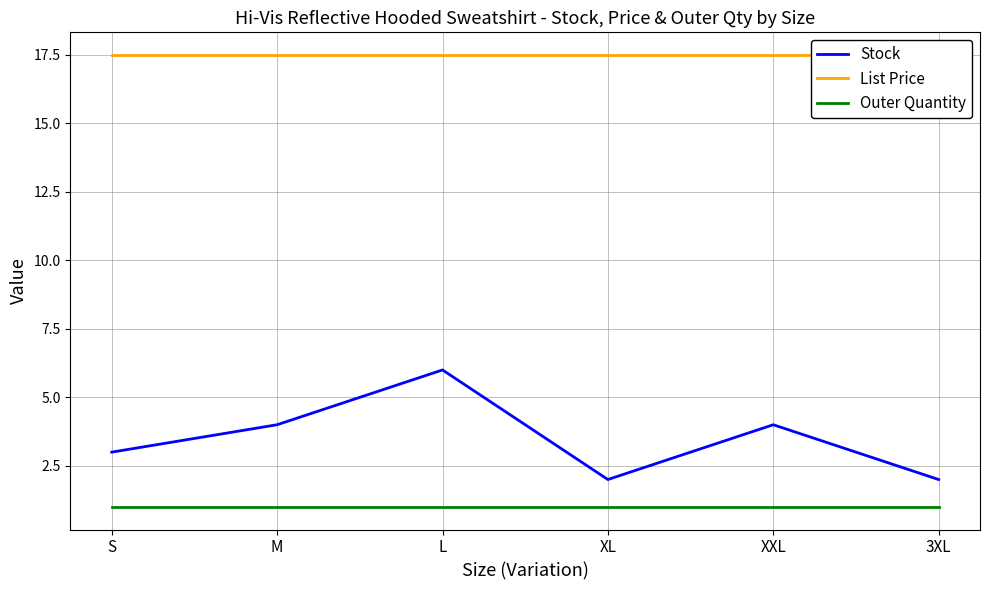

Rank the series by their maximum value, from lowest to highest.

Outer Quantity, Stock, List Price